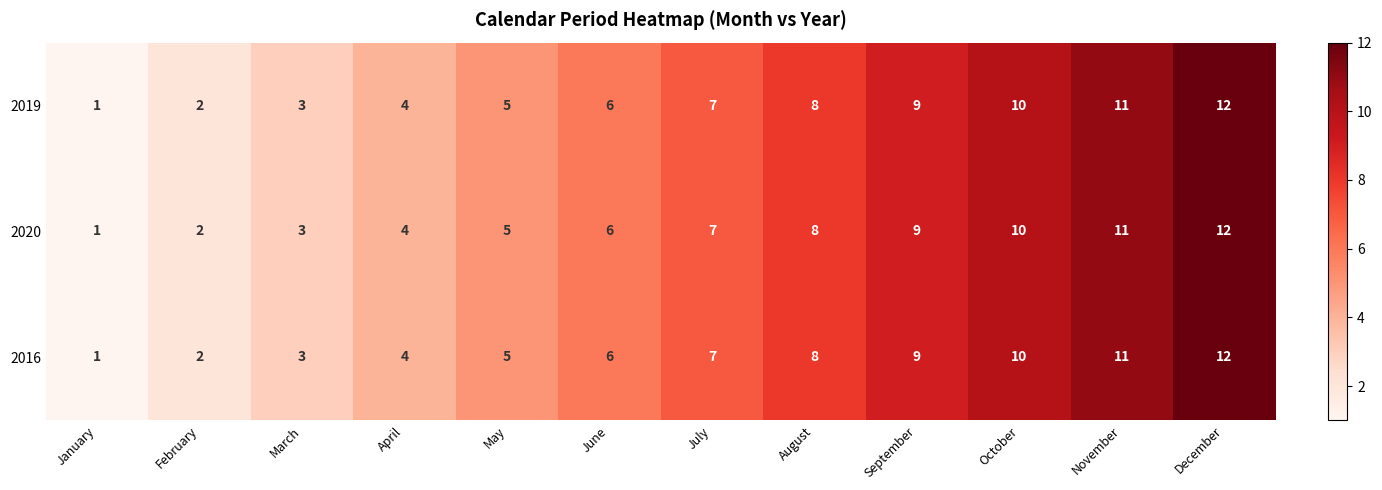

True or false: 2016 has a value of 6 at June.

True